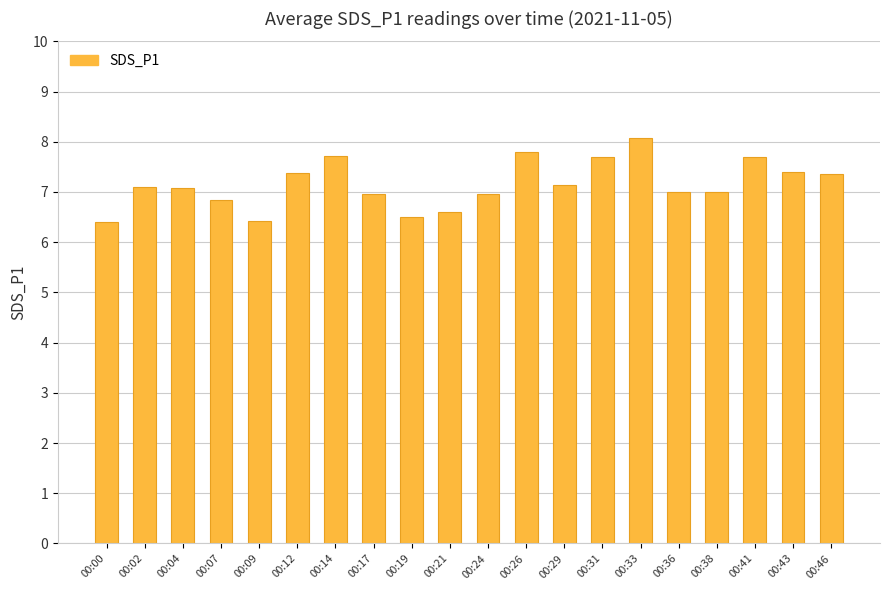

What is the ratio of the value at 00:21 to the value at 00:04?

0.9